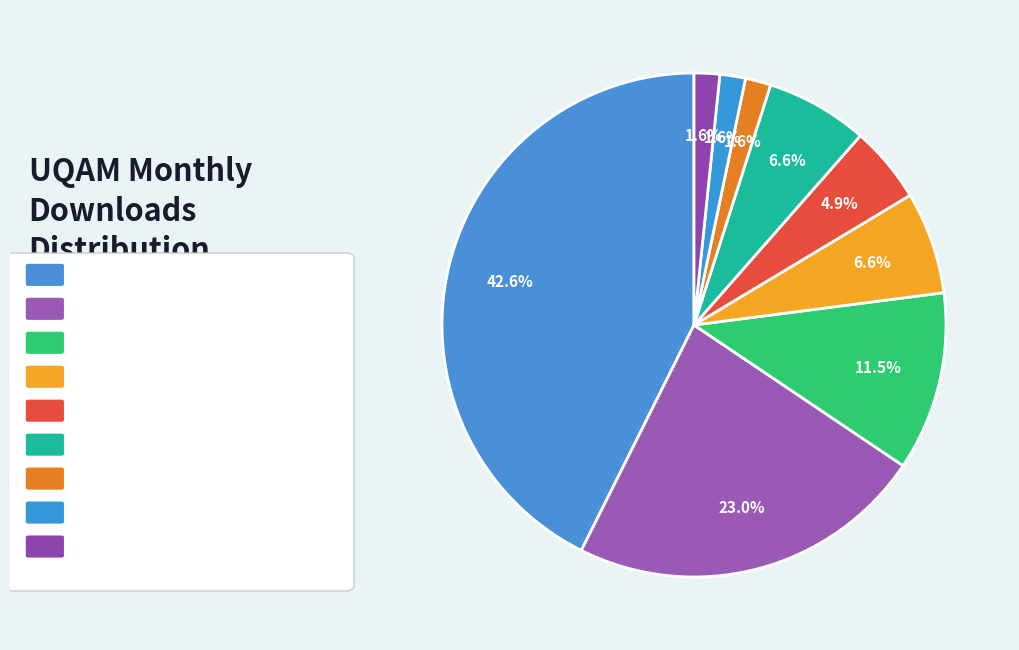

Count the number of slices in the pie.

9